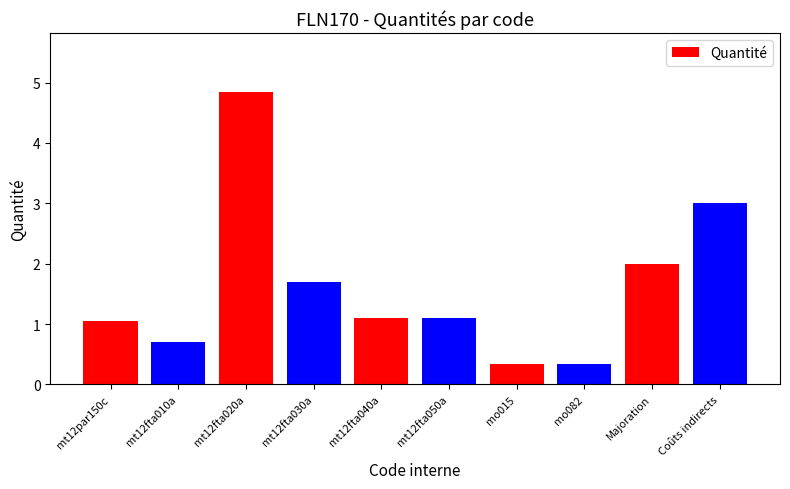

What is the average value?

1.6